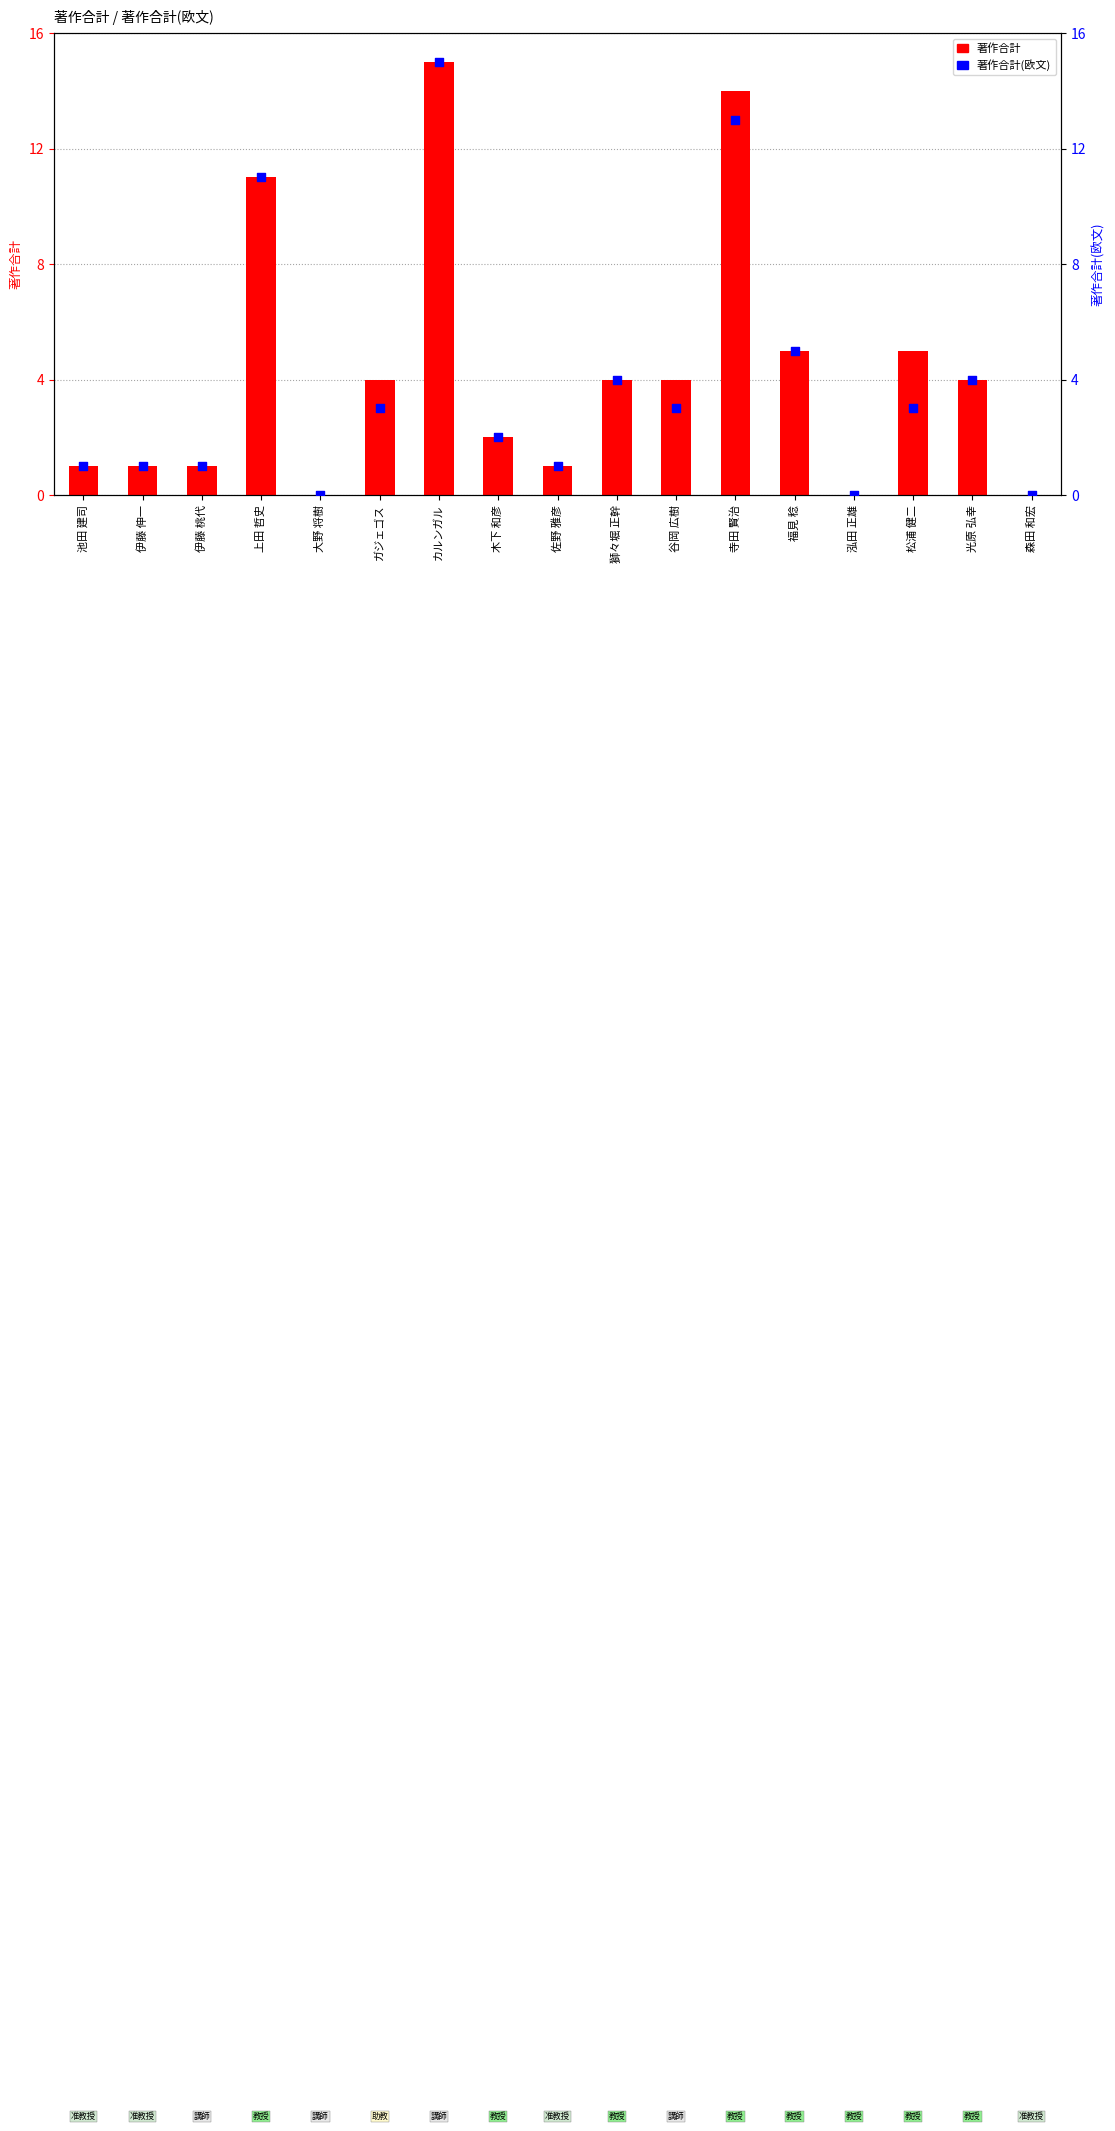

What are all the series names shown in the legend?

著作合計, 著作合計(欧文)